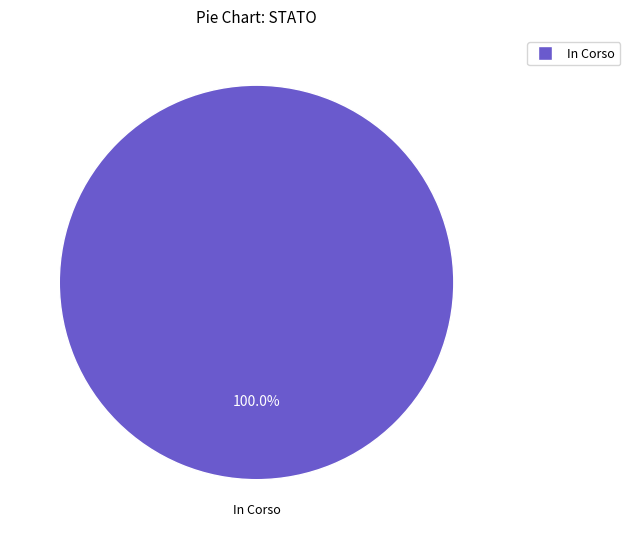

Which category accounts for the majority?

In Corso